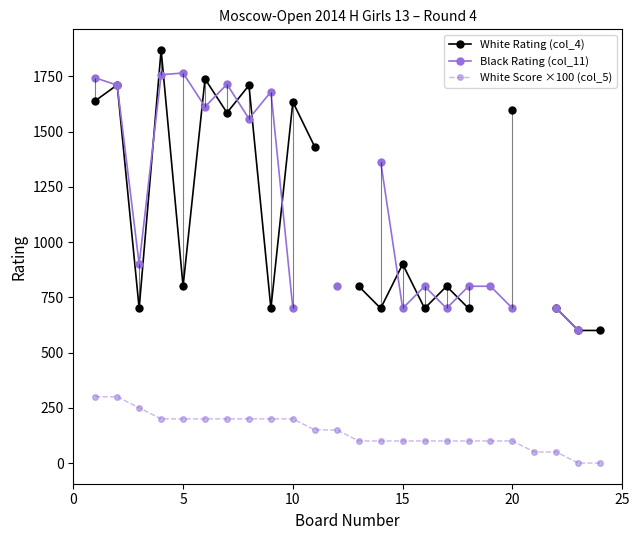

The value of White Score ×100 (col_5) at 15 is 100. True or false?

True